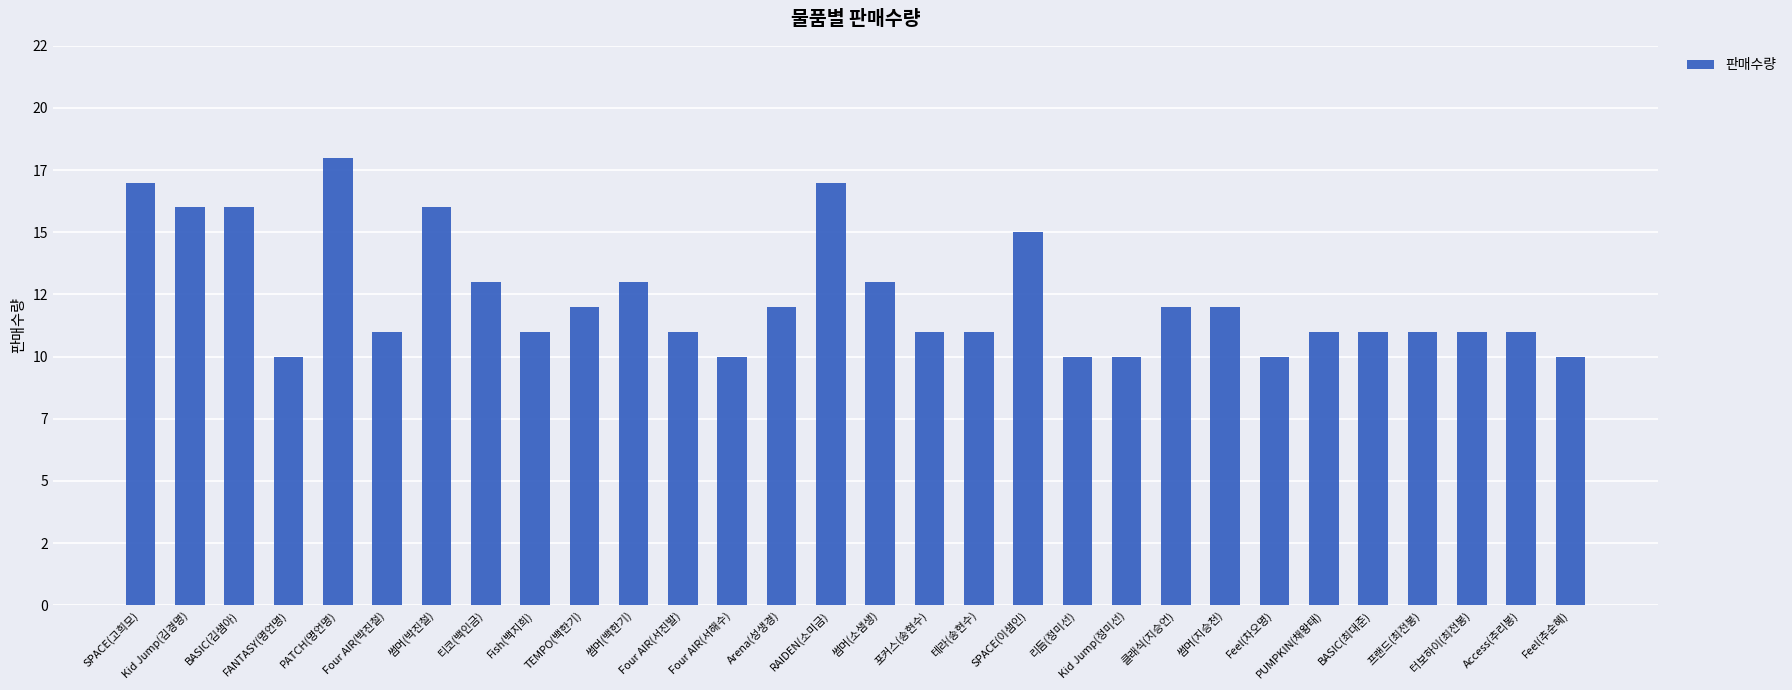

Is it true that the value at BASIC(김샘아) is 16?

True